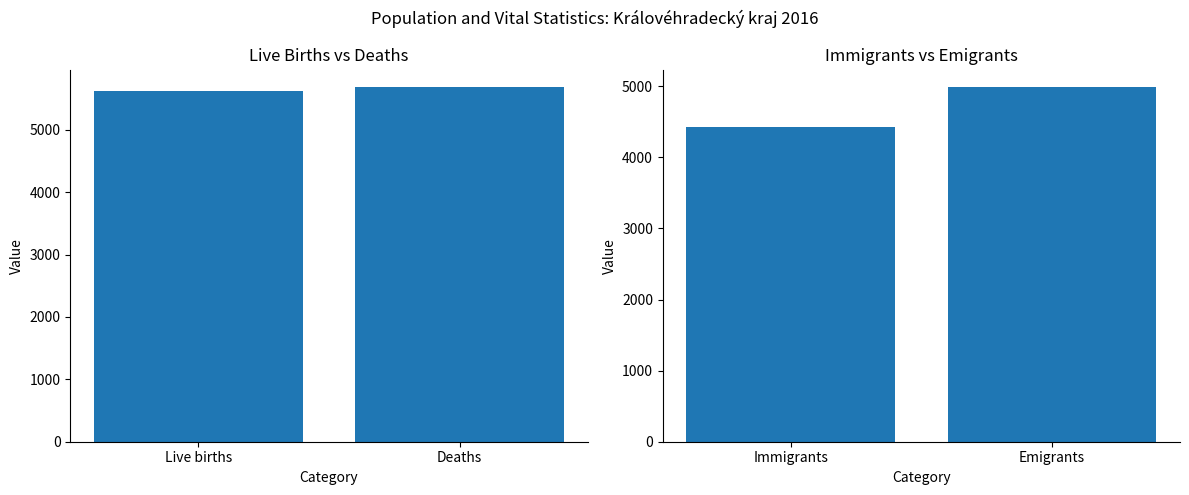

Which series has the largest total across all categories?

Live births vs Deaths